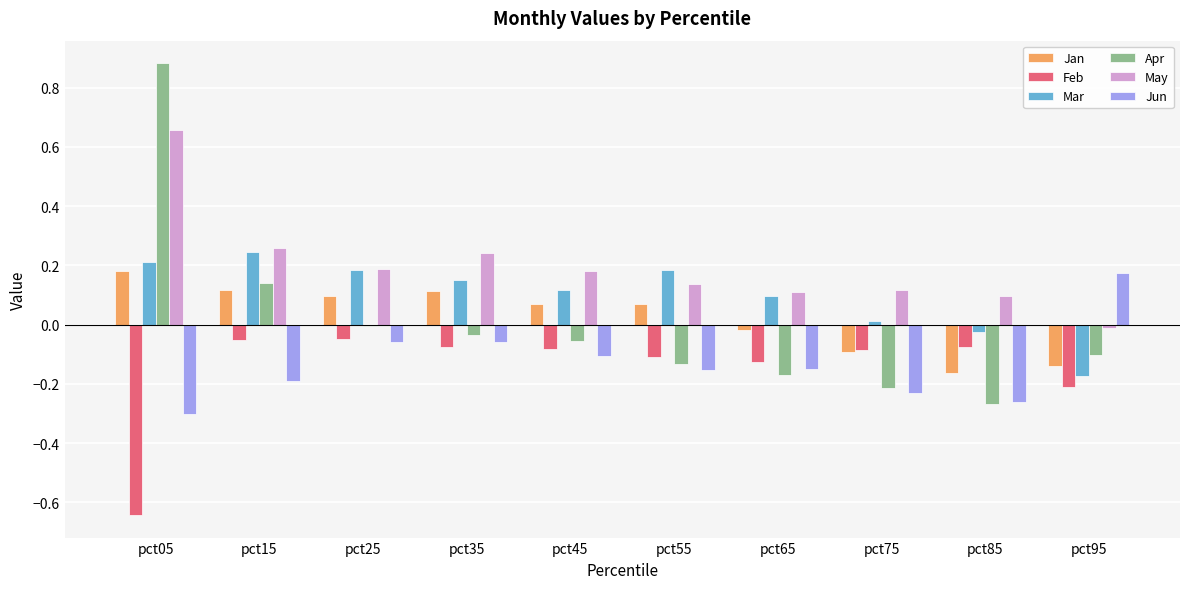

What is the sum of all May values?

2.0